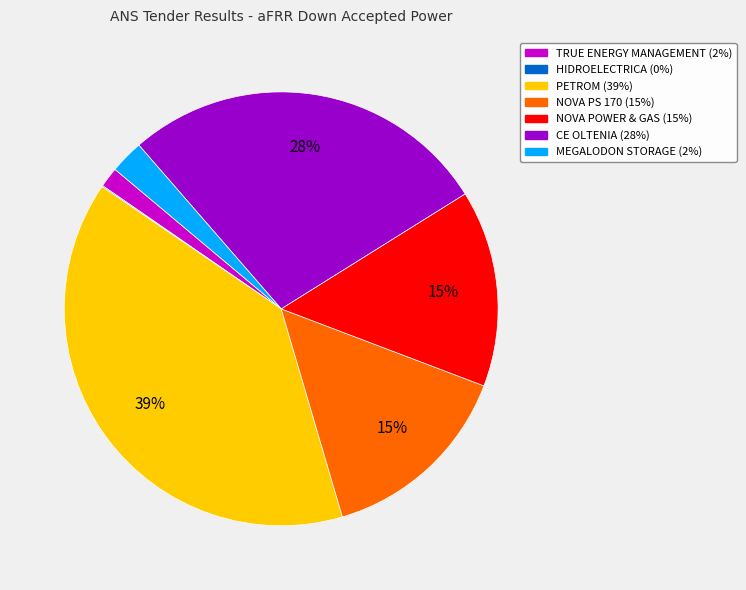

What percentage is the NOVA POWER & GAS slice, to the nearest percent?

15%